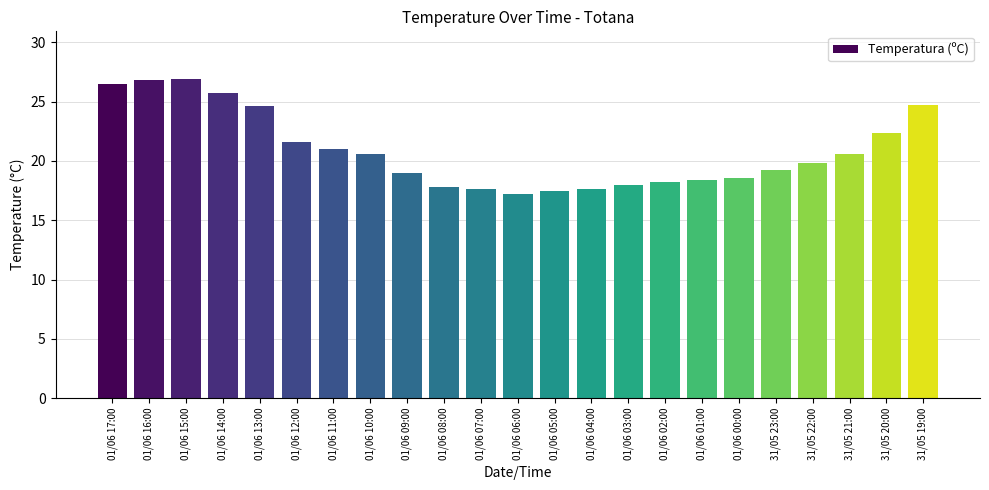

Count the number of categories in the chart.

23